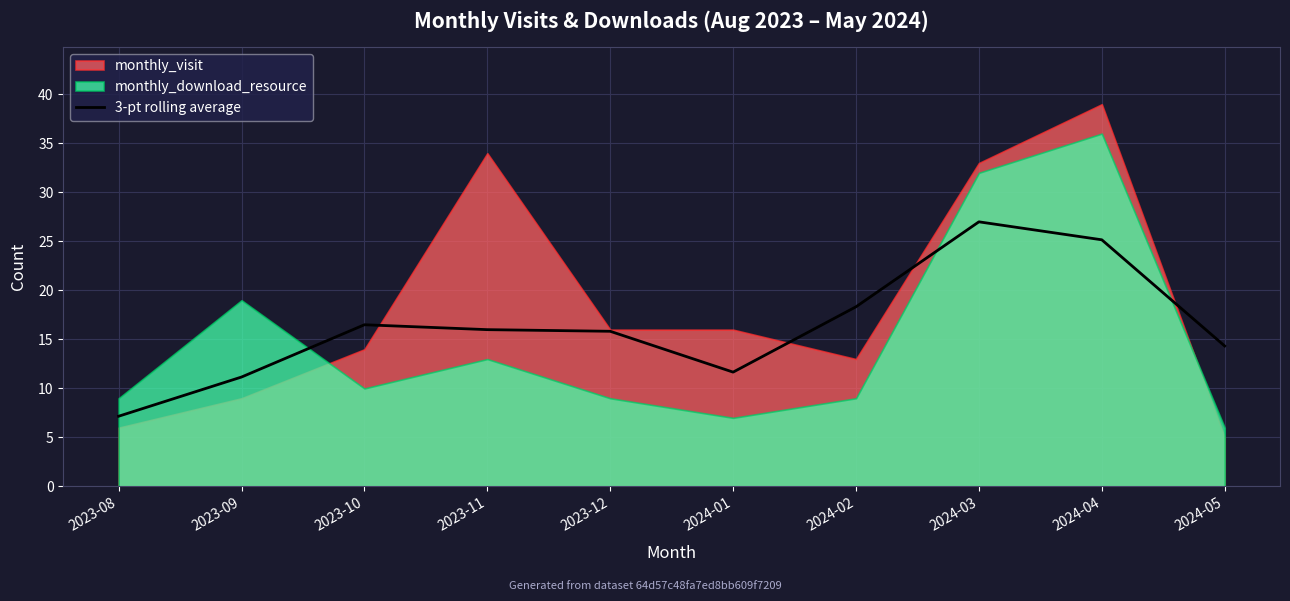

Is it true that the value at 2023-12 is 15.8?

True